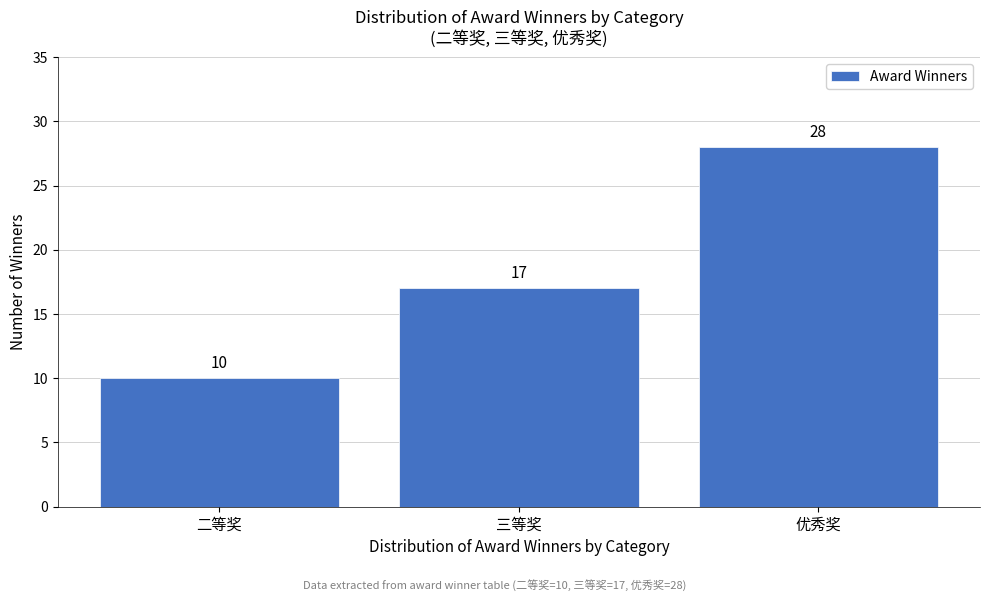

Reading left to right, transcribe all the data shown in this chart.

二等奖=10	三等奖=17	优秀奖=28